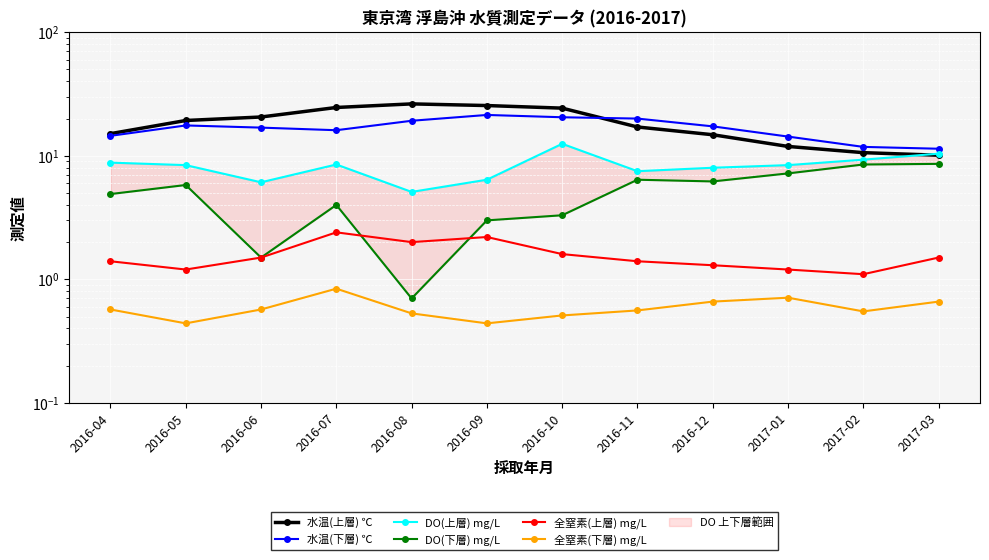

How many data points in DO(上層) mg/L are above 8?

7